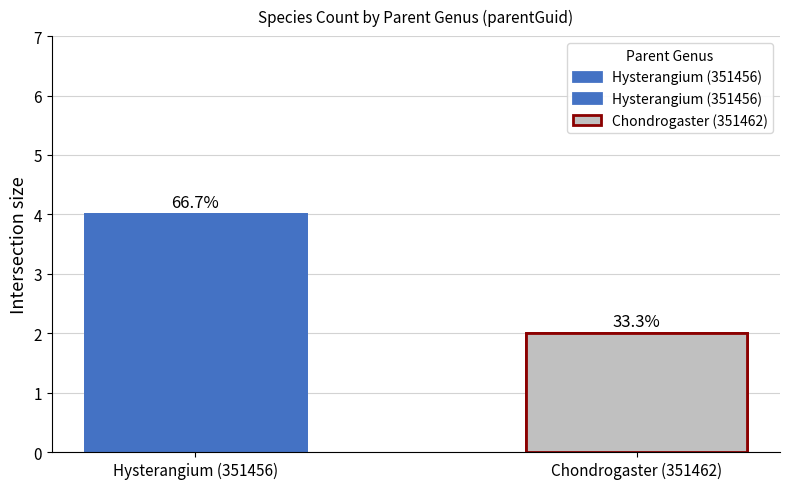

What position from the right is Chondrogaster (351462)?

1